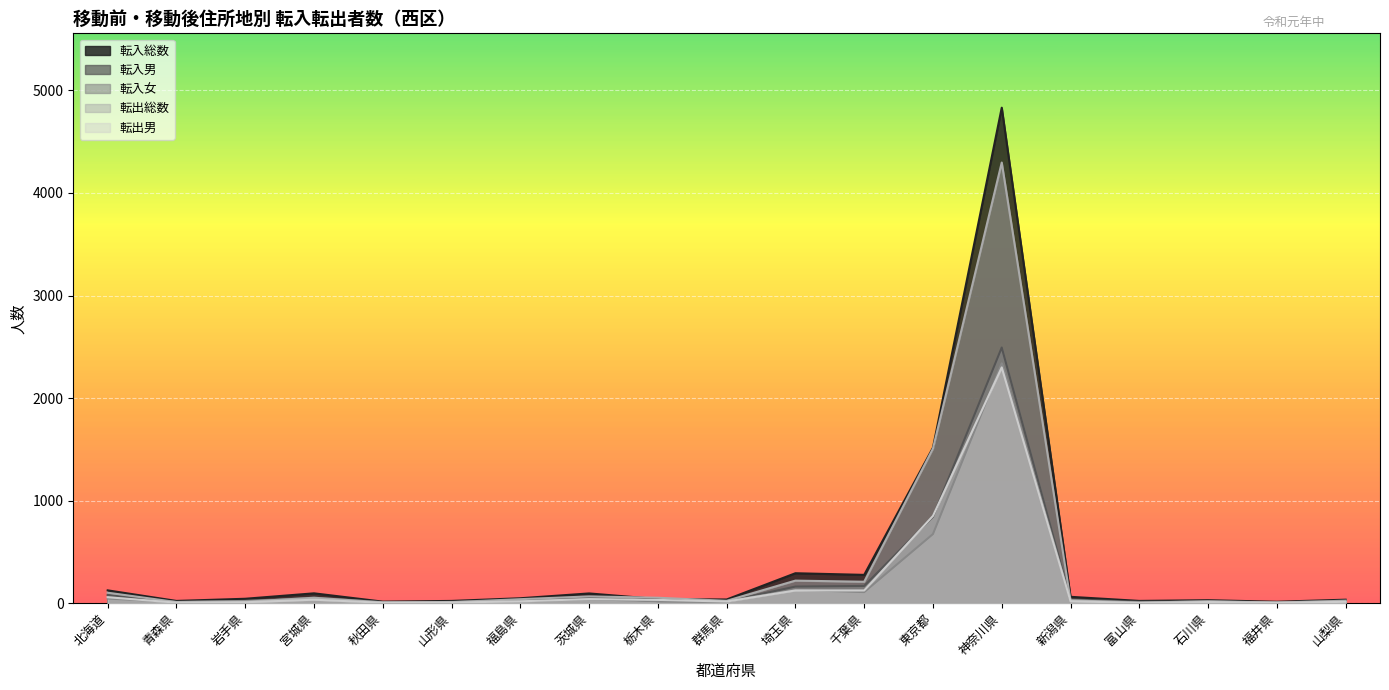

What is the average value of the 転出男 series?

193